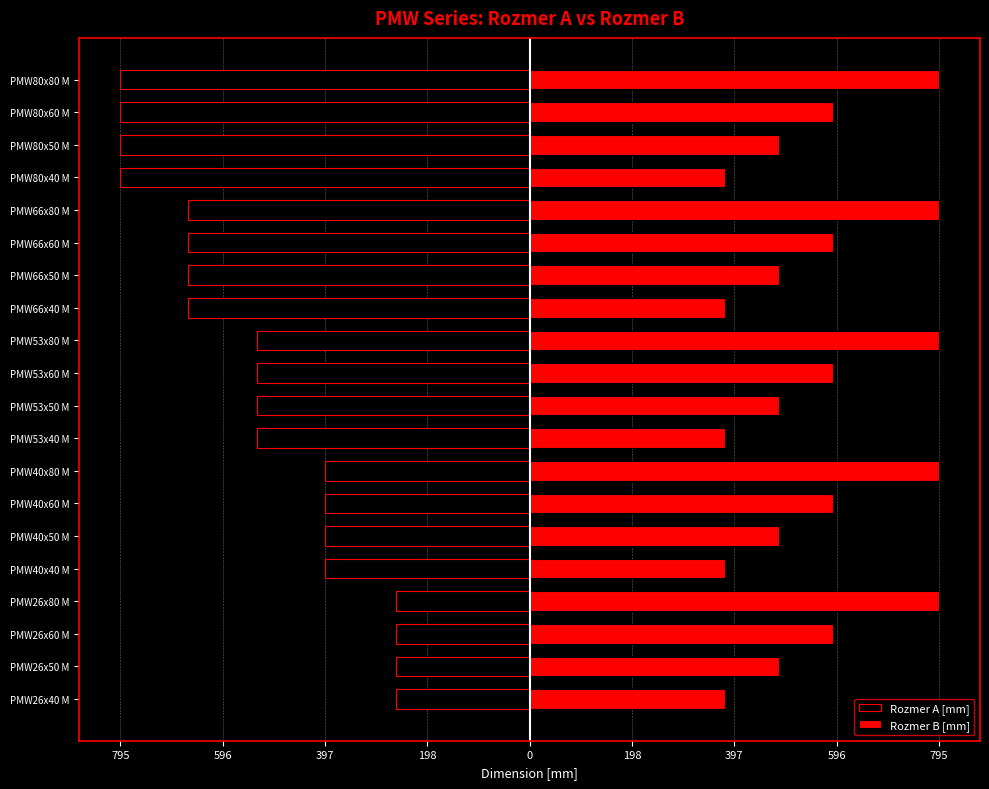

The value of Rozmer A [mm] at PMW53x80 M is -322. True or false?

False